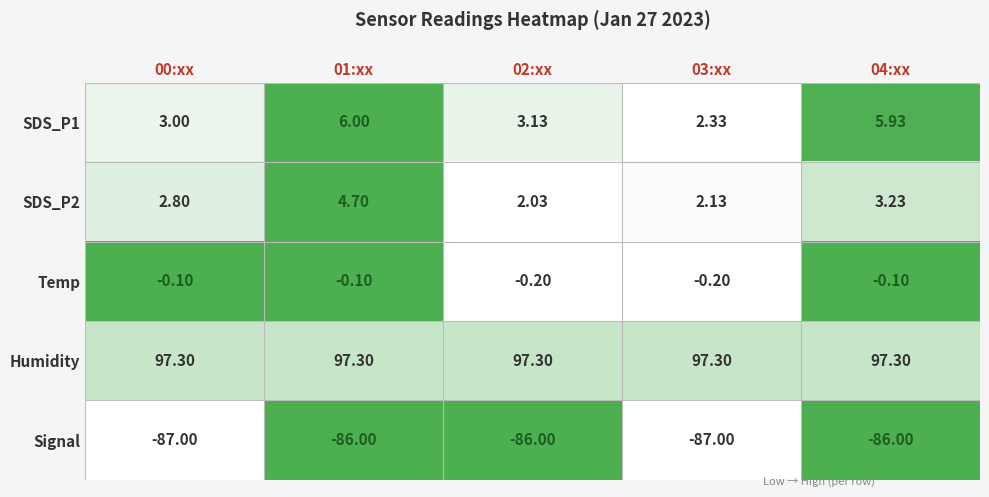

Between 02:xx and 03:xx, which series saw the biggest shift?

Signal